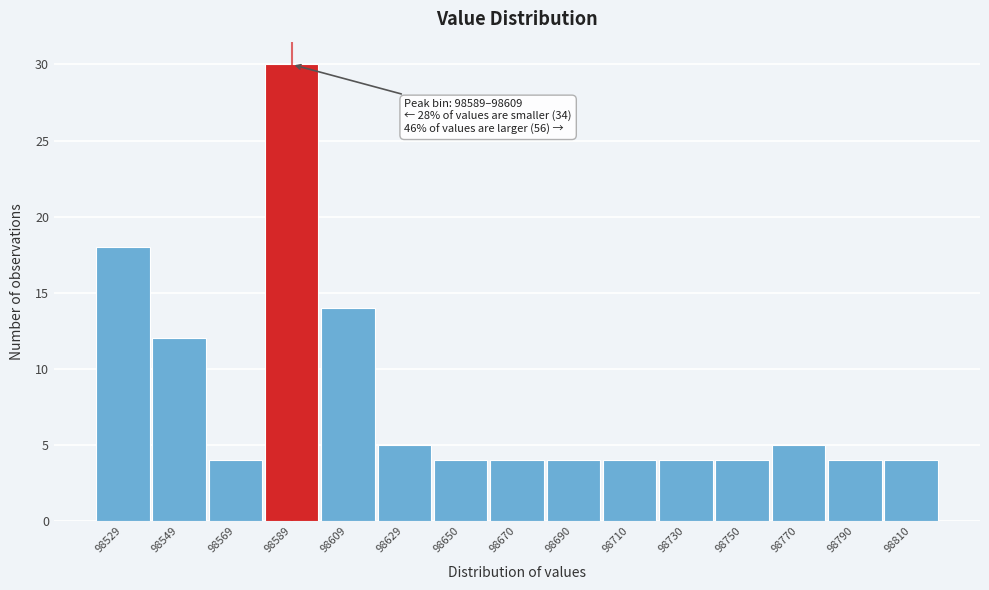

Reading left to right, transcribe all the data shown in this chart.

18	12	4	30	14	5	4	4	4	4	4	4	5	4	4